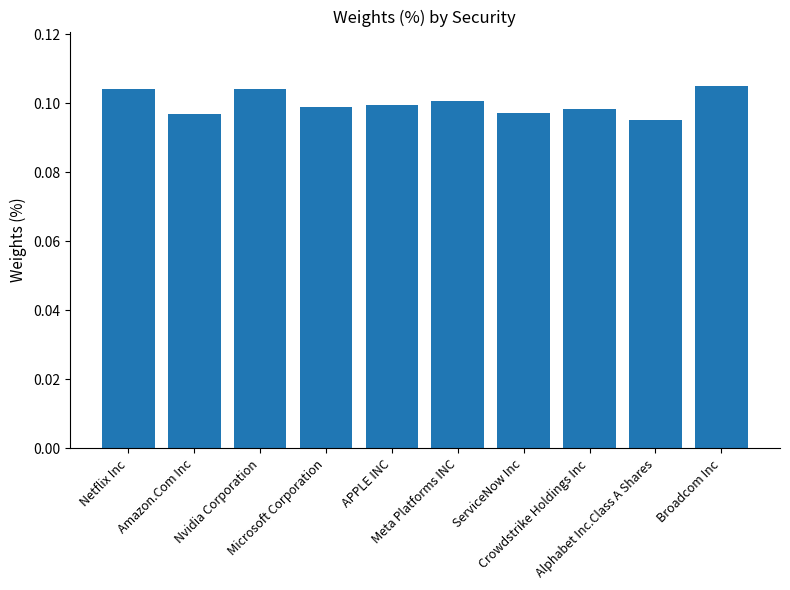

Count the values in the range 0 to 1.

10